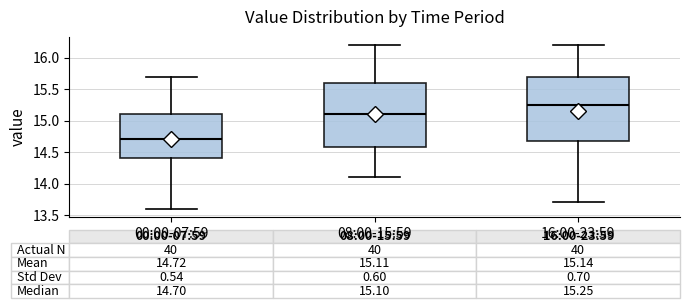

Which box has the lowest median line?

00:00-07:59